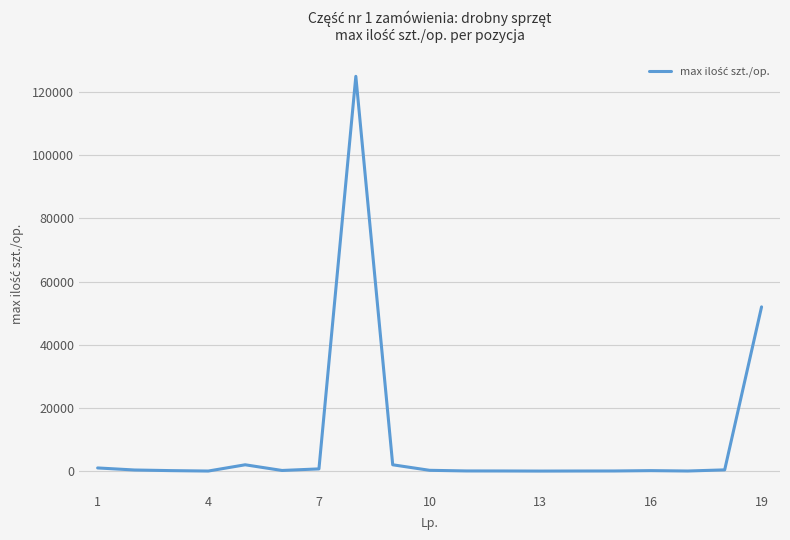

What is the maximum value shown in the chart?

125000